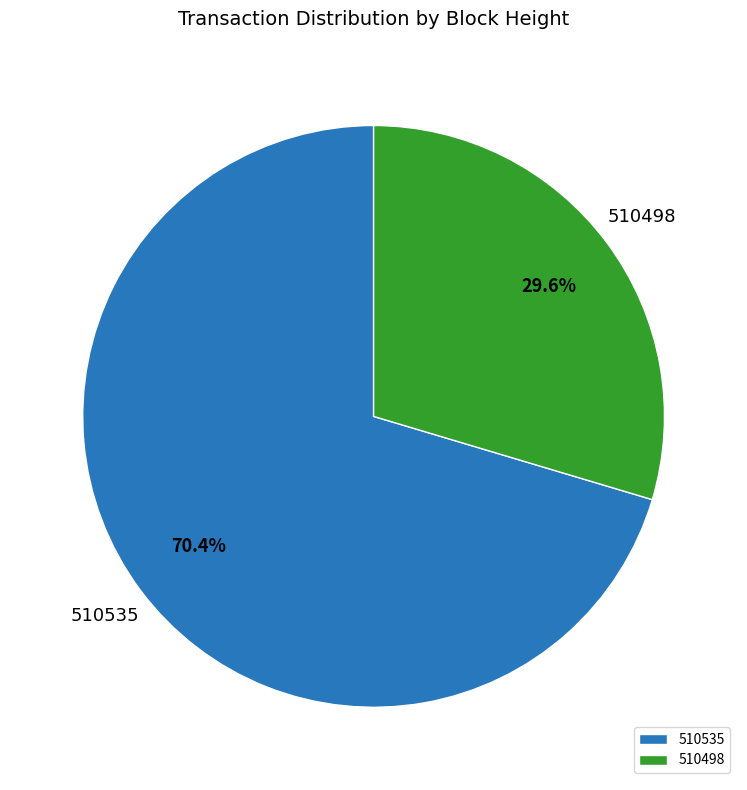

To the nearest percent, what is the difference between the largest and smallest slice percentages?

41%